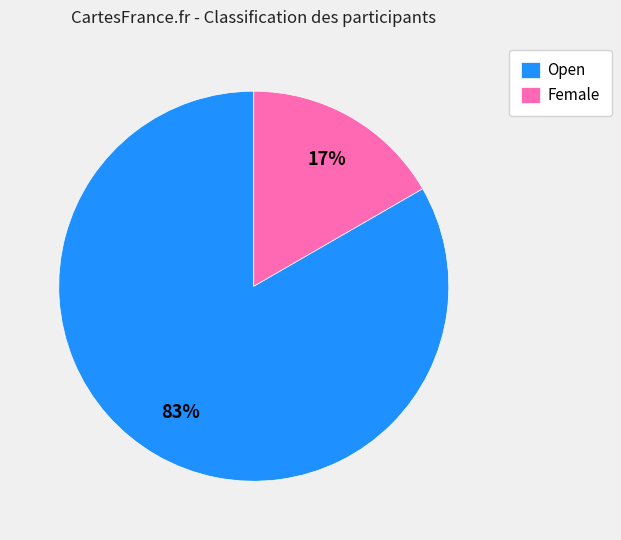

Which has a higher value, Female or Open?

Open